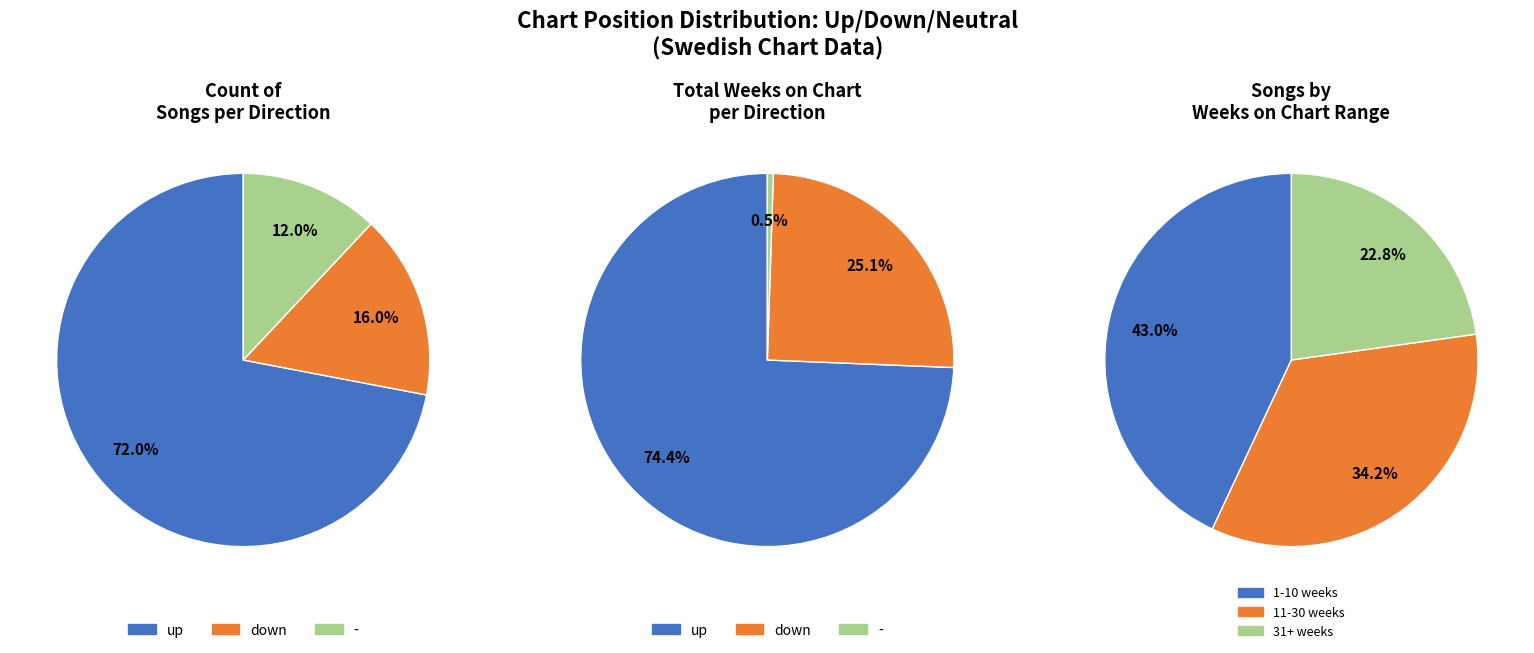

Rank the categories by value from highest to lowest.

up, down, -